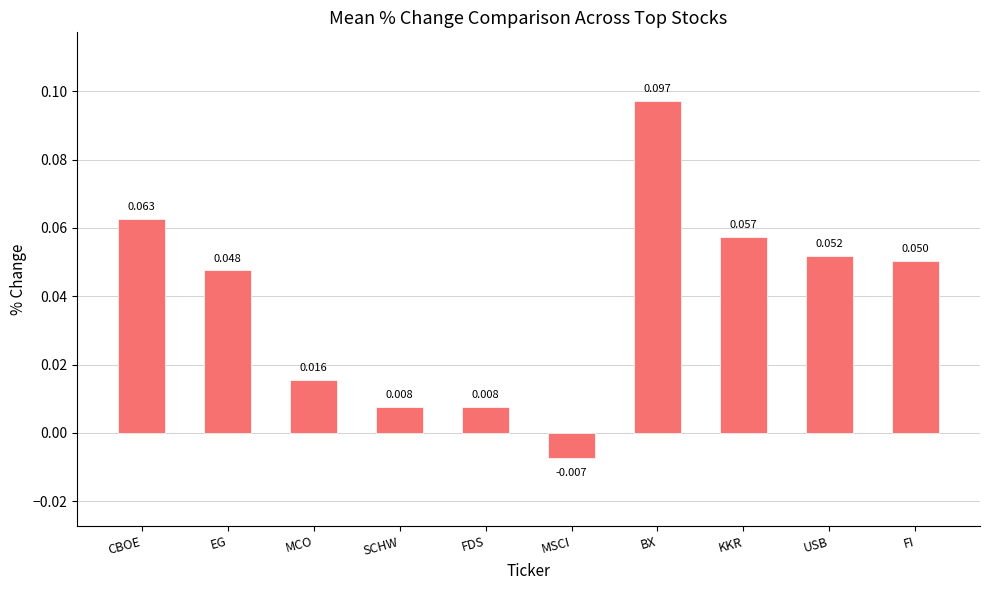

What is the label of the 8th bar from the right?

MCO